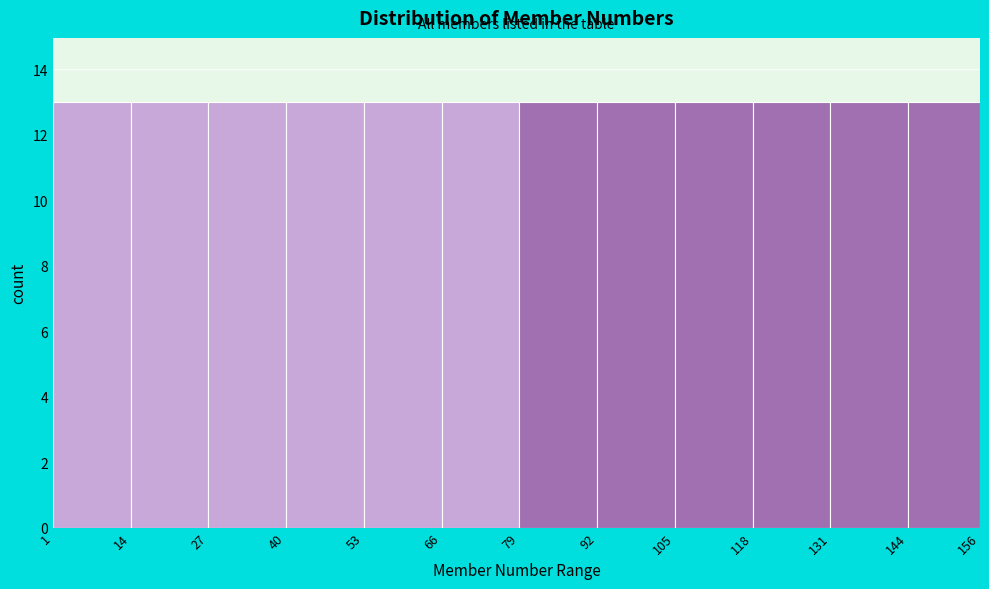

Reading left to right, transcribe this chart: for each bar, give the range it covers on the x-axis and its height. The values are not printed on the chart, so give them approximately, as read against the axis.

1 to 14: 13
14 to 27: 13
27 to 40: 13
40 to 53: 13
53 to 66: 13
66 to 79: 13
79 to 92: 13
92 to 105: 13
105 to 118: 13
118 to 131: 13
131 to 144: 13
144 to 156: 13